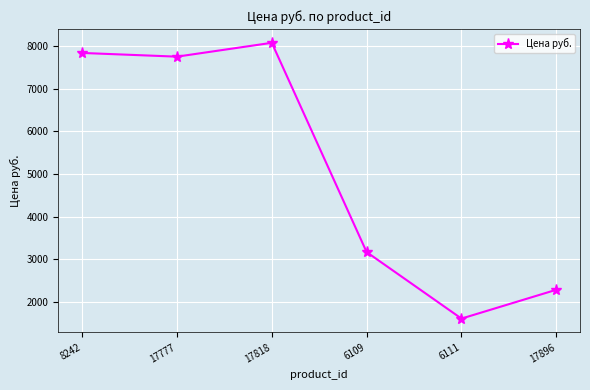

How many lines are shown in the chart?

1